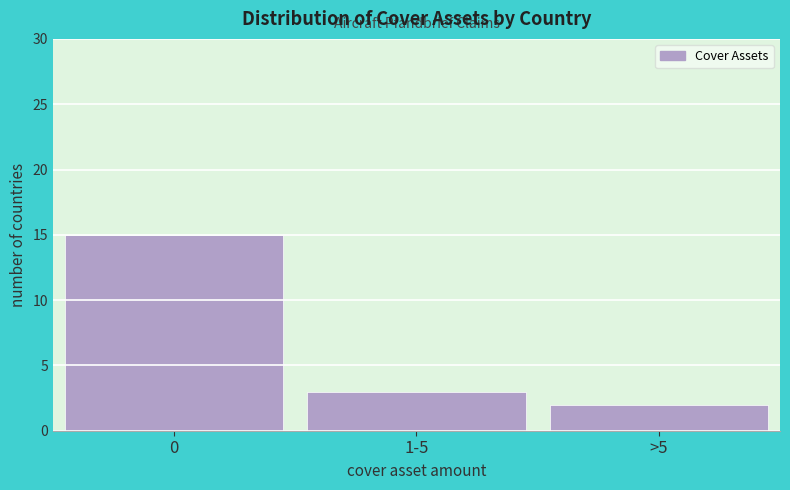

Reading left to right, what are all the values shown in this chart?

15	3	2